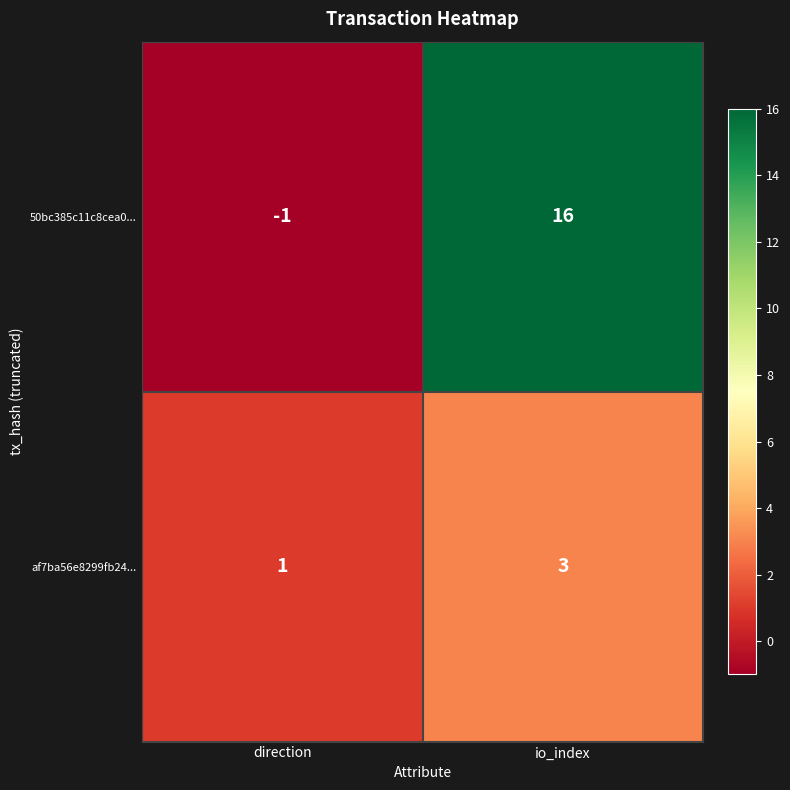

What is the maximum value for 50bc385c11c8cea0...?

16